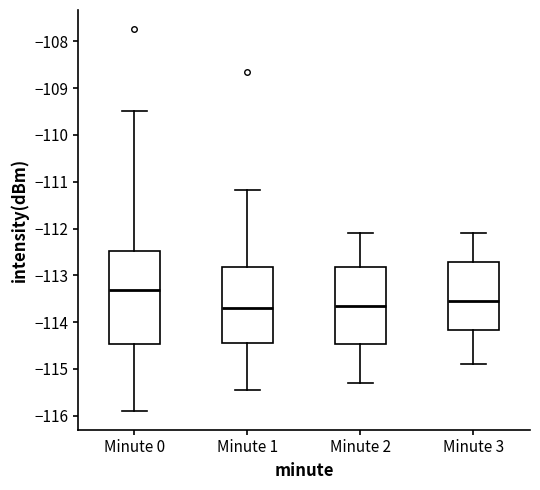

Reading left to right, read every box against the y-axis: the position of its median line, the range the box covers, and the ends of its whiskers. The values are not printed on the chart, so give them approximately, as read against the axis.

Minute 0: median -113.3, box -114.5 to -112.5, whiskers -115.9 to -109.5
Minute 1: median -113.7, box -114.4 to -112.8, whiskers -115.4 to -111.2
Minute 2: median -113.6, box -114.5 to -112.8, whiskers -115.3 to -112.1
Minute 3: median -113.5, box -114.2 to -112.7, whiskers -114.9 to -112.1